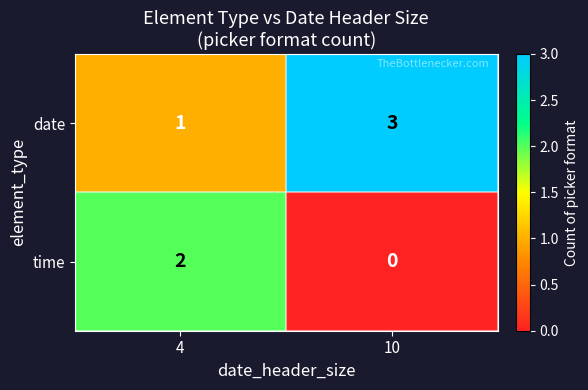

Reading right to left, list all the values displayed in this chart.

date: 3	1
time: 0	2